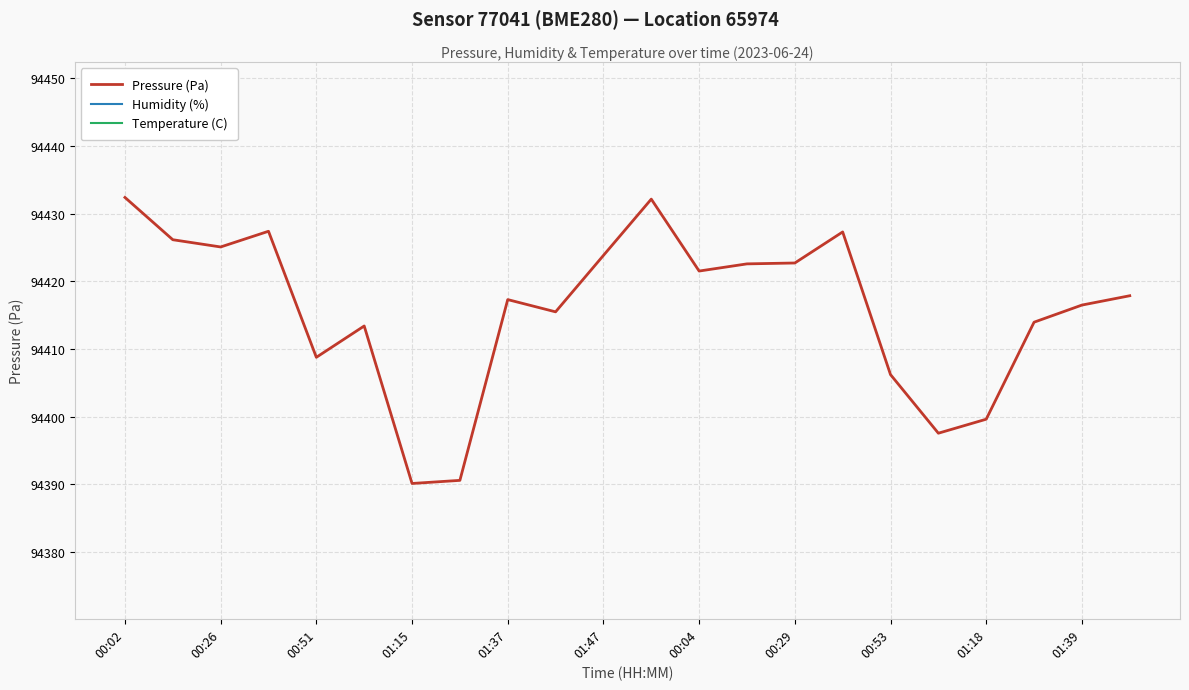

At which label does Pressure (Pa) reach its peak?

00:02